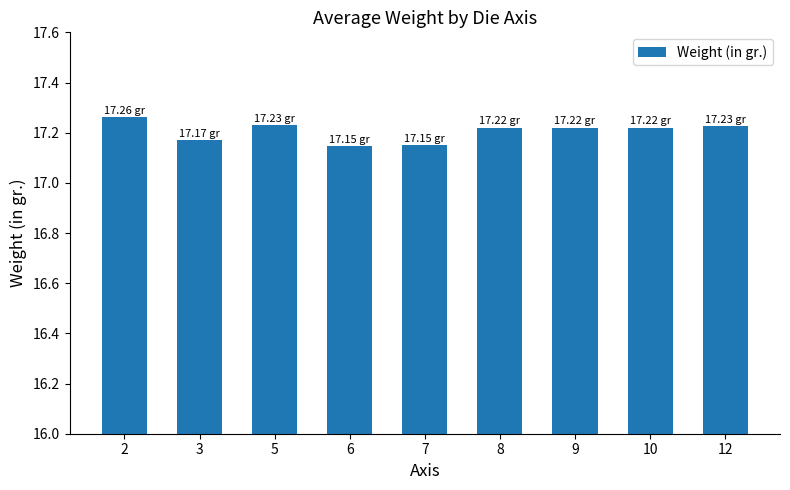

Between 6 and 10, which is larger?

10